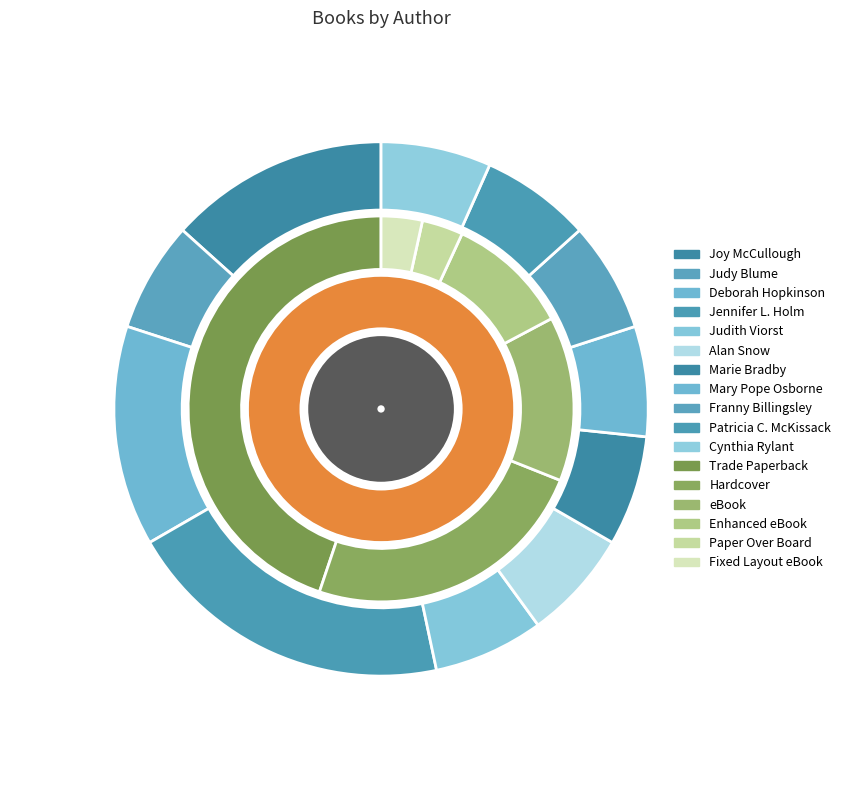

Is Mary Pope Osborne (1349991) the majority of the pie?

No